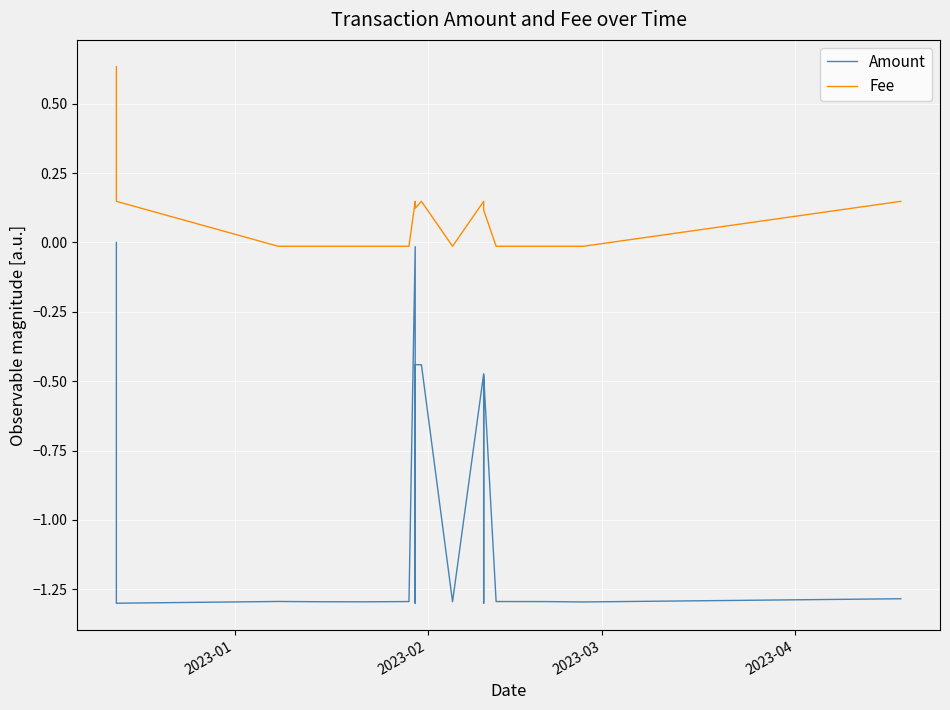

How many data points does each series have?

18